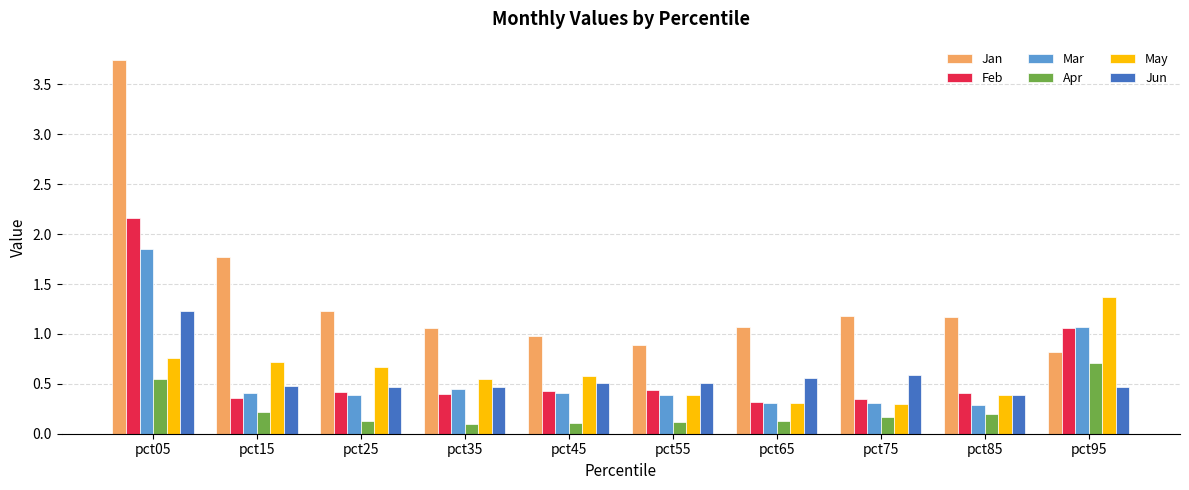

What is the total value across all series at pct25?

3.3